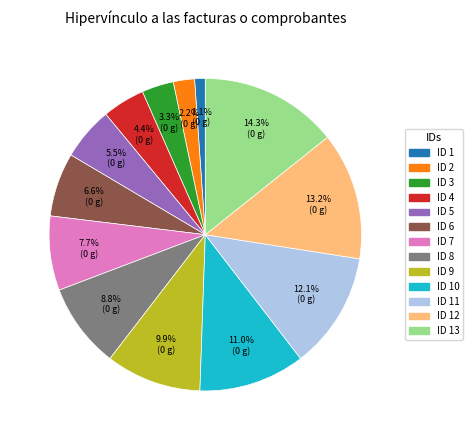

To the nearest percent, what is the average slice percentage?

8%